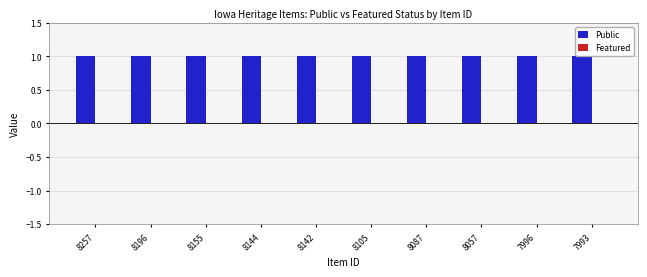

How many series are shown in this chart?

2